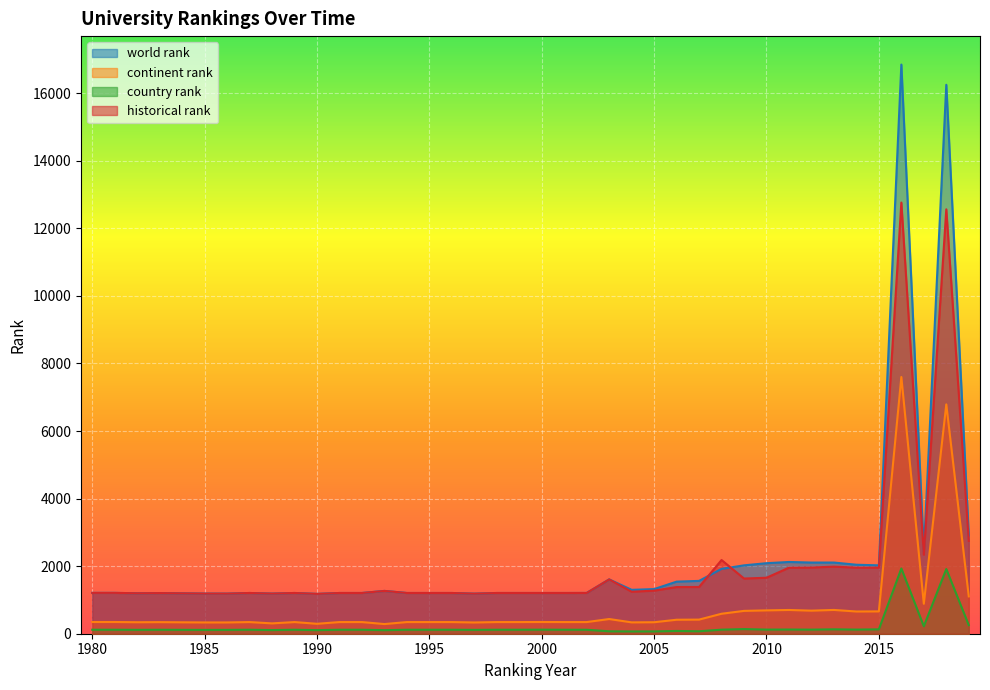

What is the difference between the highest and lowest values at 1997?

1072.0